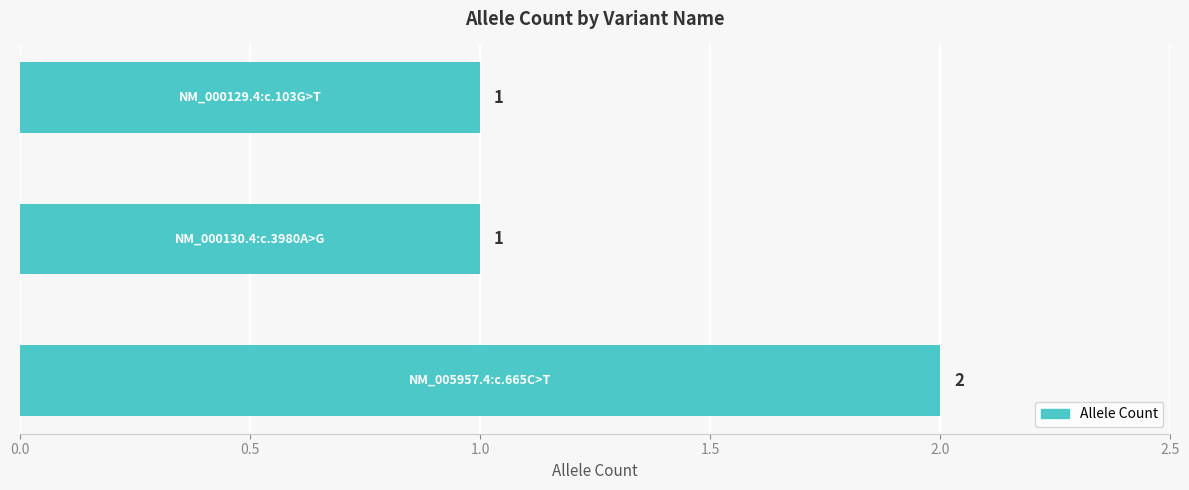

Count the values in the range 1 to 2.

3